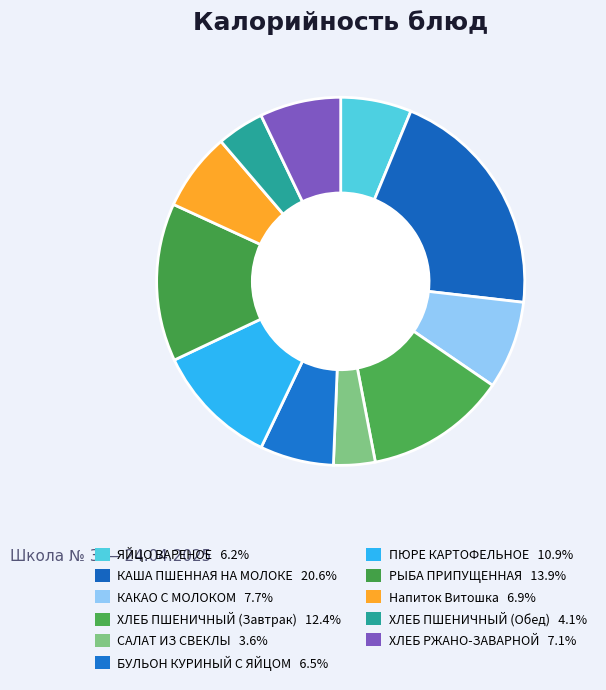

What percentage do КАША ПШЕННАЯ НА МОЛОКЕ and БУЛЬОН КУРИНЫЙ С ЯЙЦОМ together represent?

27.1%